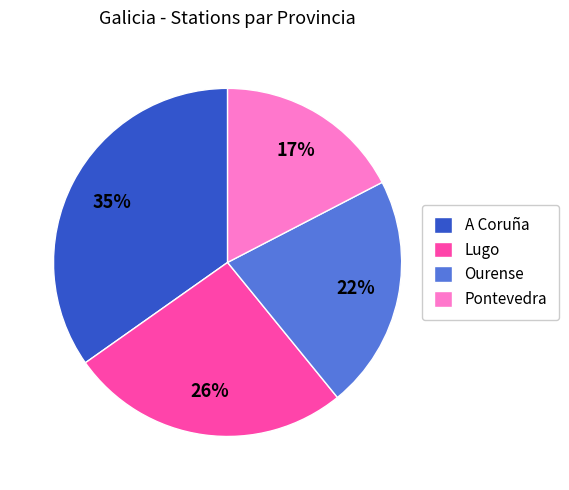

Rank the categories by value from lowest to highest.

Pontevedra, Ourense, Lugo, A Coruña